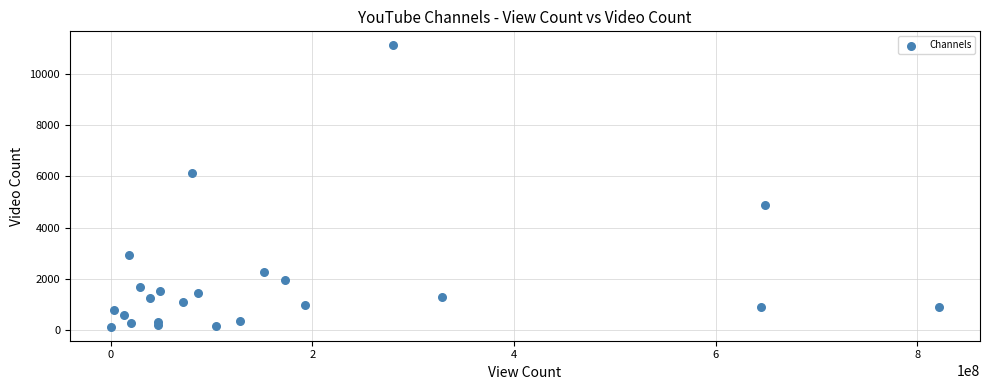

What Y value in the scatter plot is closest to 5625?

6121